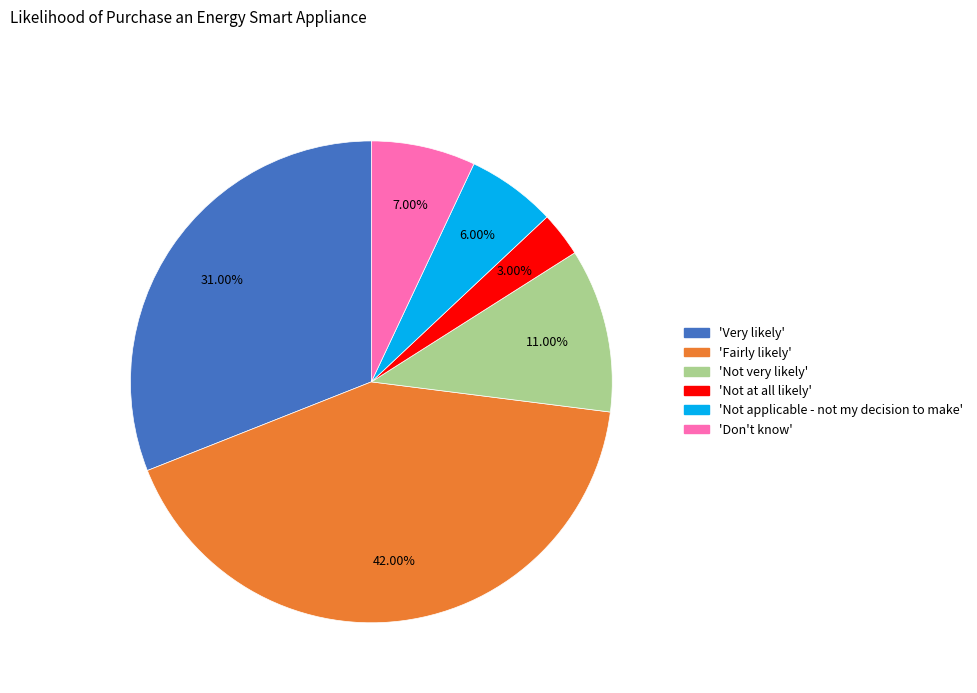

Is there a majority slice in this chart?

No